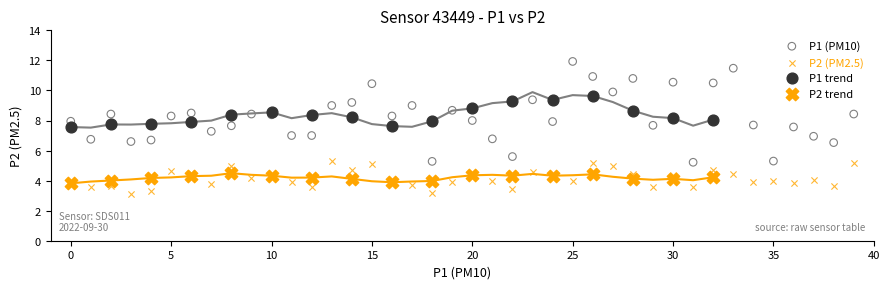

Which series has the widest spread of Y values?

P1 (PM10)